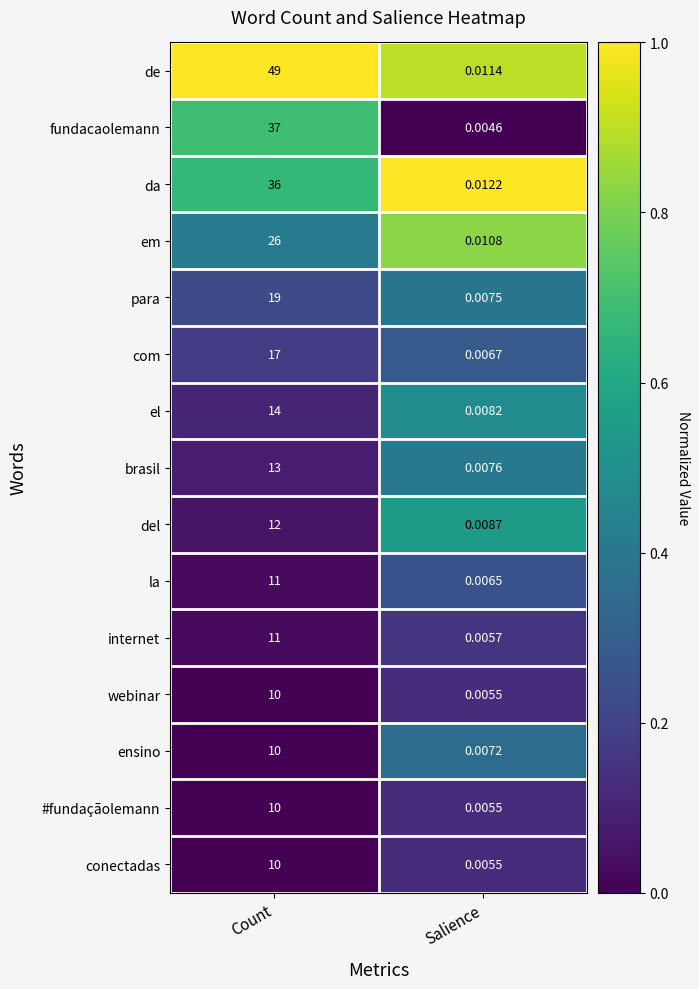

List the labels in order of em value, largest first.

Count, Salience